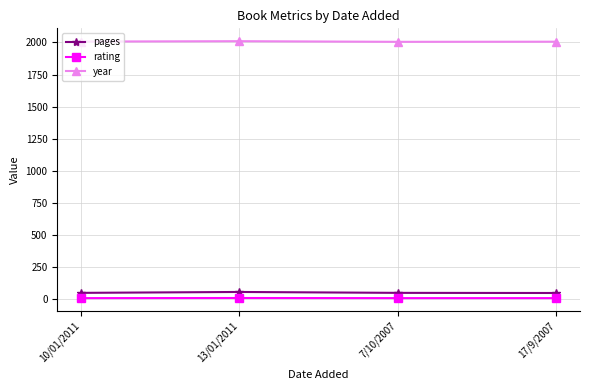

What is the label of the 3rd point from the left?

7/10/2007